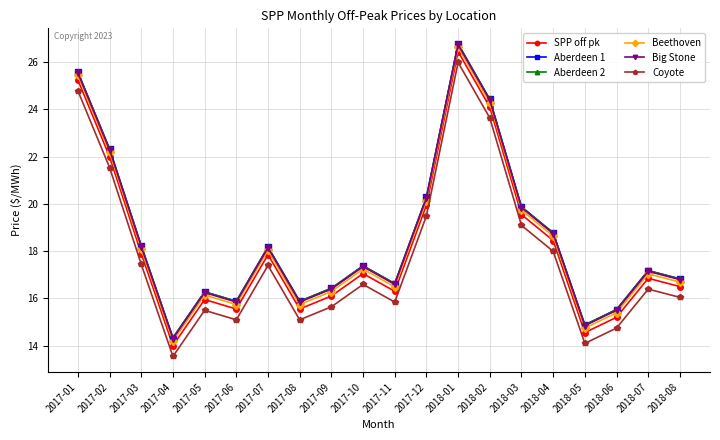

What position from the left is 2017-08?

8